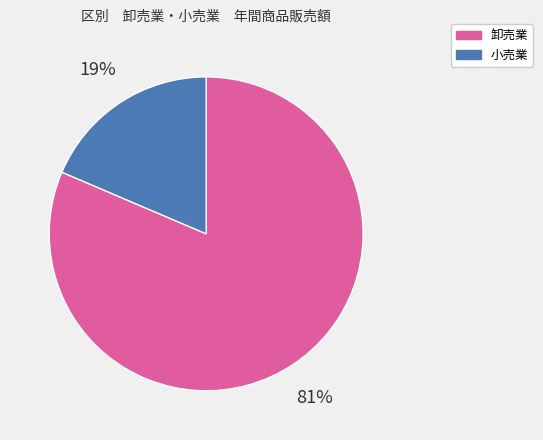

Count the number of slices in the pie.

2